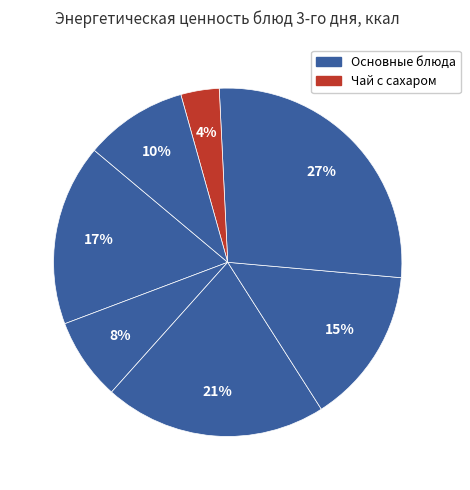

Which category has the smallest portion of the pie?

Чай с сахаром